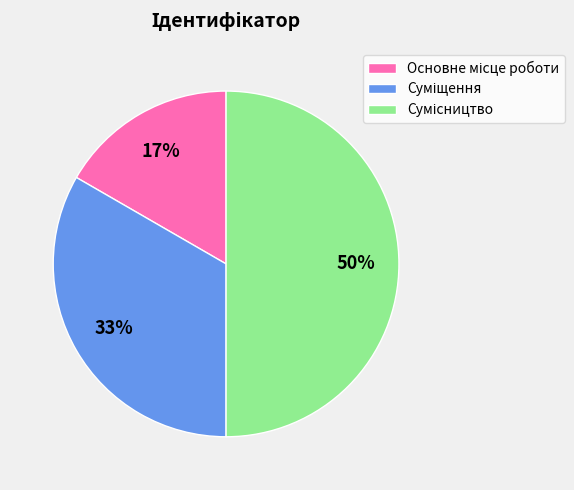

To the nearest percent, what is the difference between the largest and smallest slice percentages?

33%